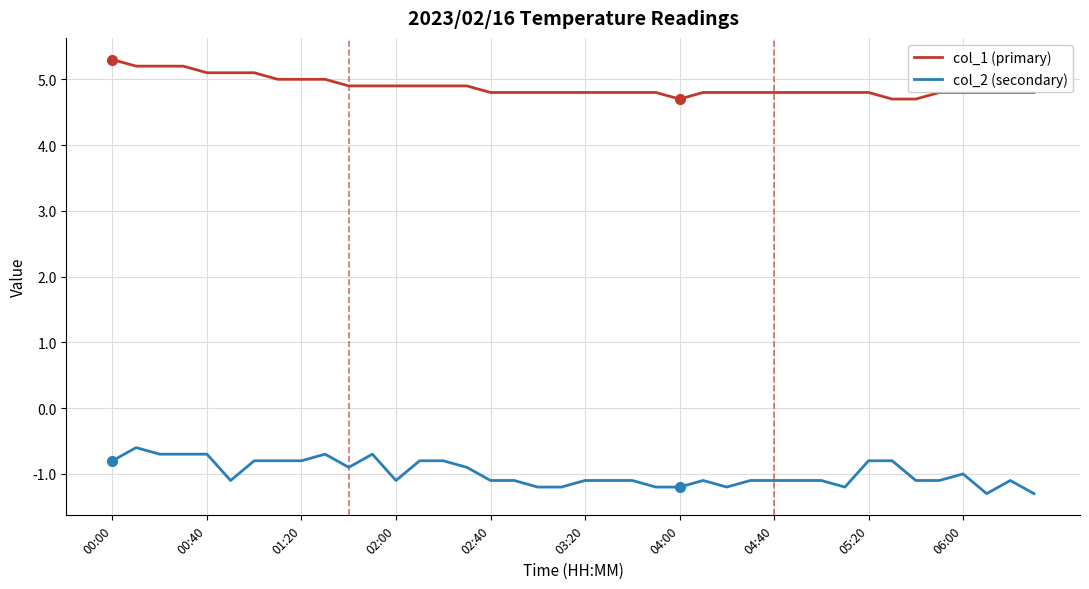

What is the greatest value displayed?

5.3